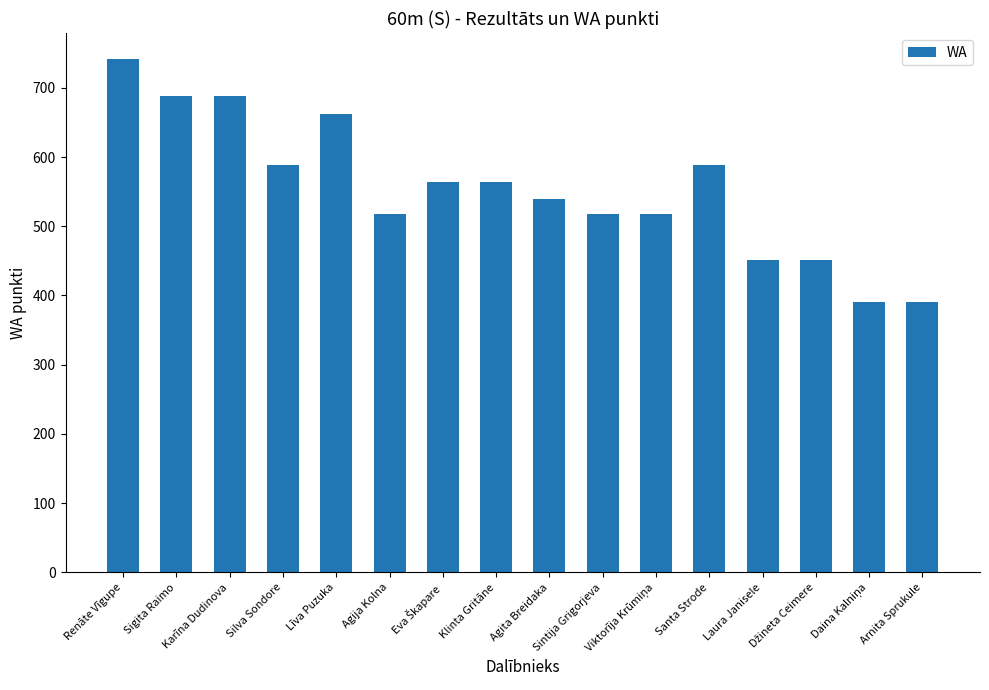

Read the value at Klinta Gritāne.

564